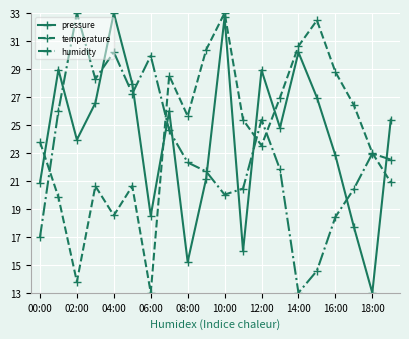

What is the lowest value of the temperature series?

13.0